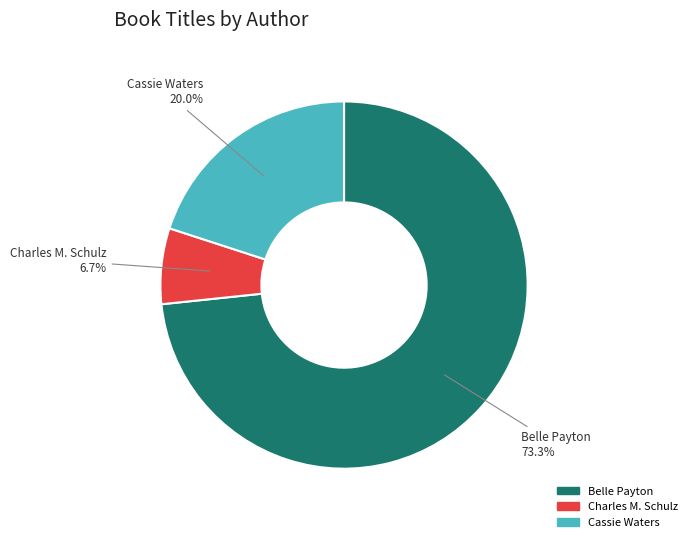

Between Belle Payton and Cassie Waters, which is larger?

Belle Payton